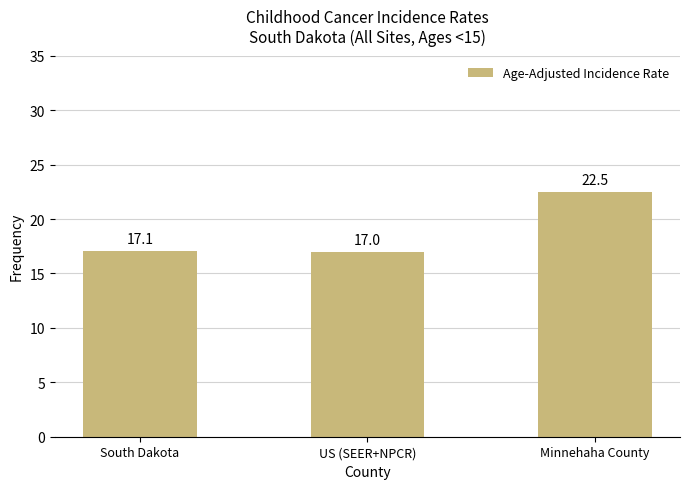

The chart shows a value of 17.0 at US (SEER+NPCR). True or false?

True